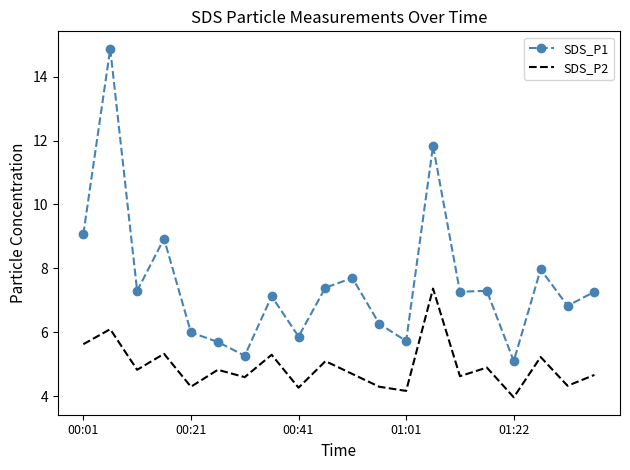

Which series has the largest total across all categories?

SDS_P1